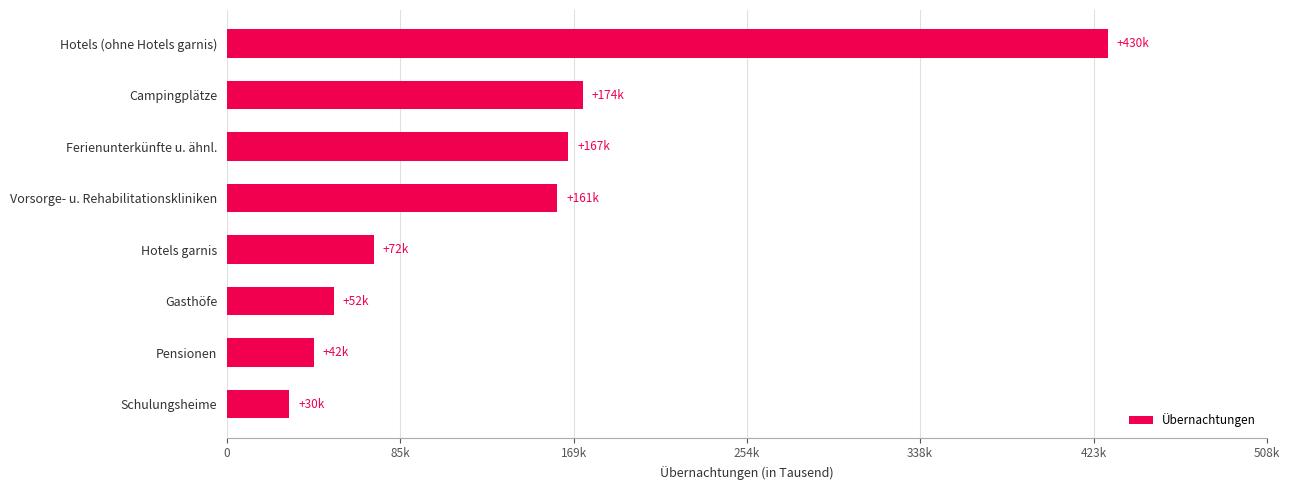

Does the chart contain any negative values?

No